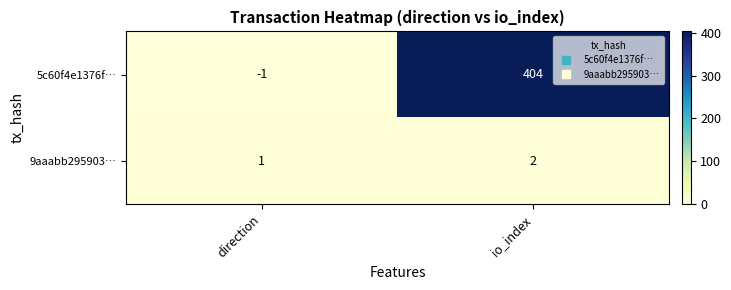

Which label corresponds to the largest value in the chart?

io_index